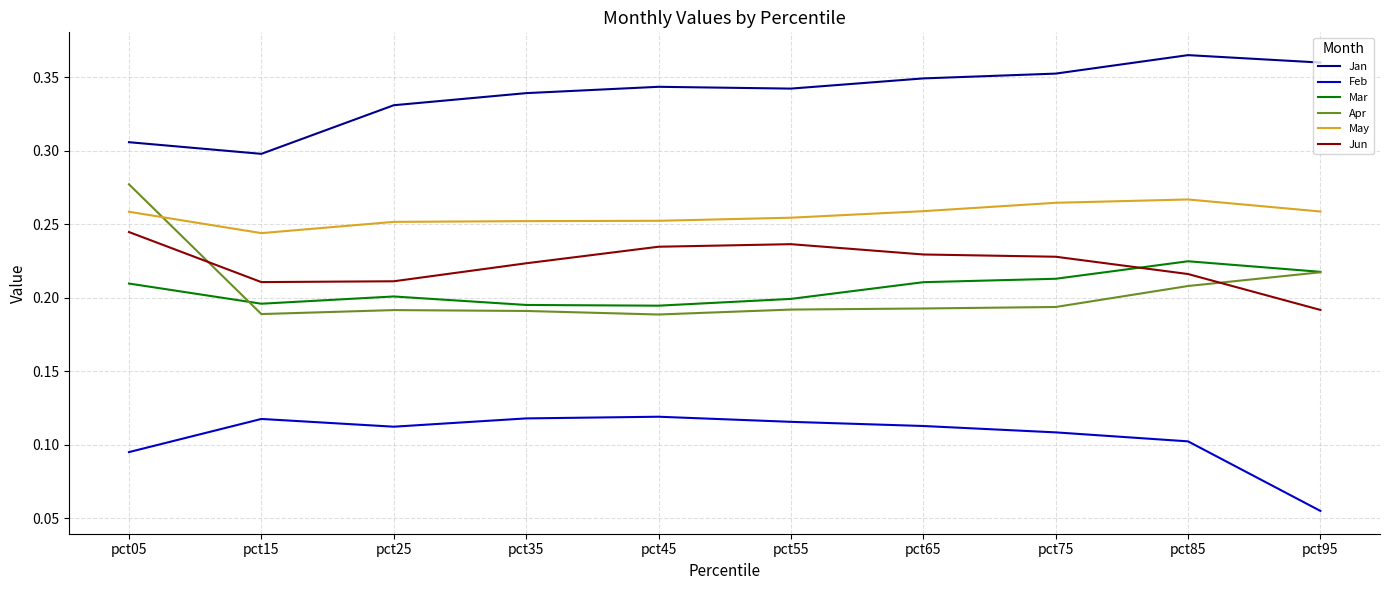

What are all the series names shown in the legend?

Jan, Feb, Mar, Apr, May, Jun